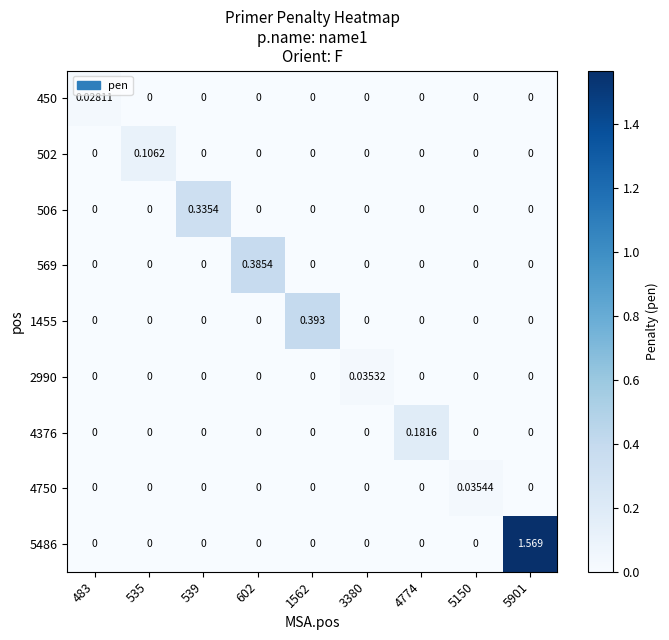

Which category has the highest value across all series?

5901